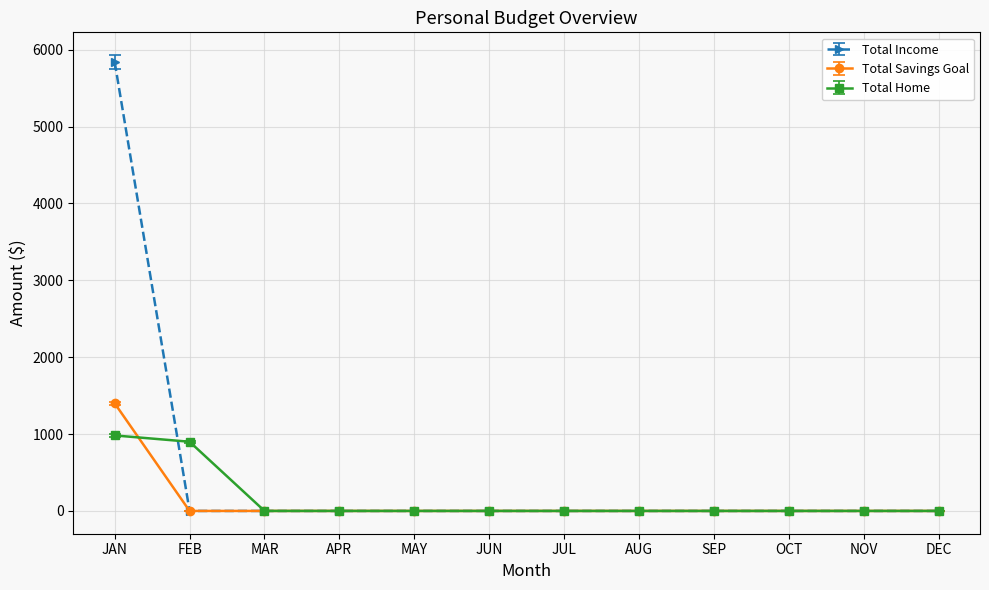

Does the chart display data point markers on the line(s)?

Yes